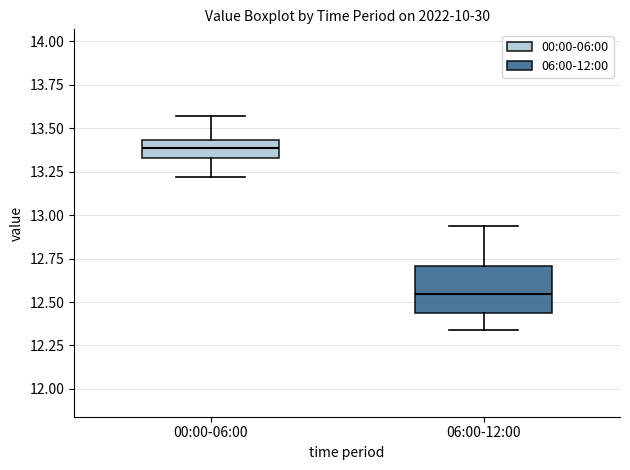

Reading left to right, read every box against the y-axis: the position of its median line, the range the box covers, and the ends of its whiskers. The values are not printed on the chart, so give them approximately, as read against the axis.

00:00-06:00: median 13.40, box 13.35 to 13.45, whiskers 13.20 to 13.55
06:00-12:00: median 12.55, box 12.45 to 12.70, whiskers 12.35 to 12.95